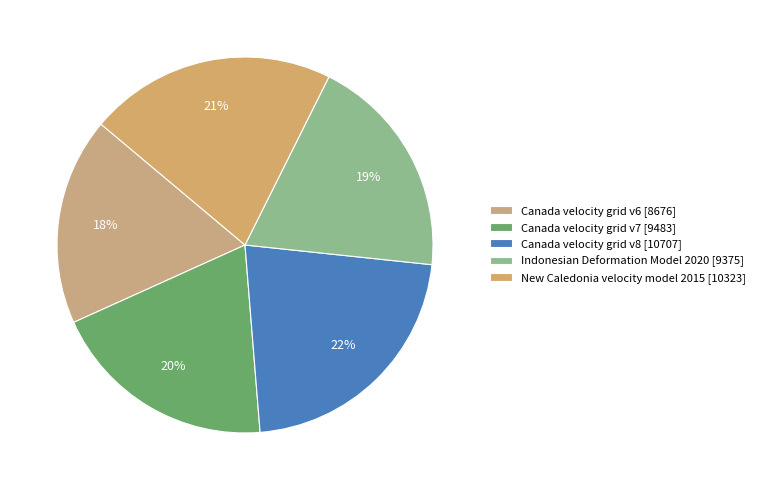

How many slices are in this pie chart?

5